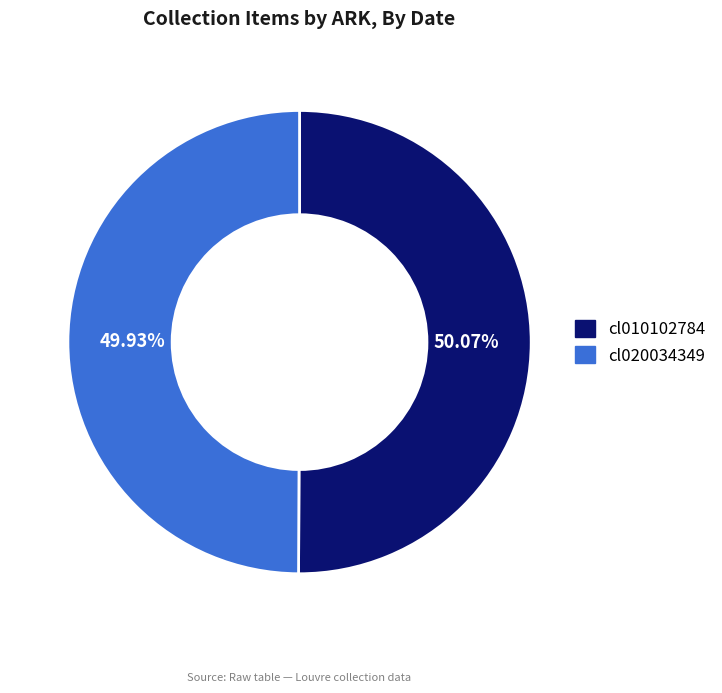

Is it true that cl020034349 is 50% of the pie?

True